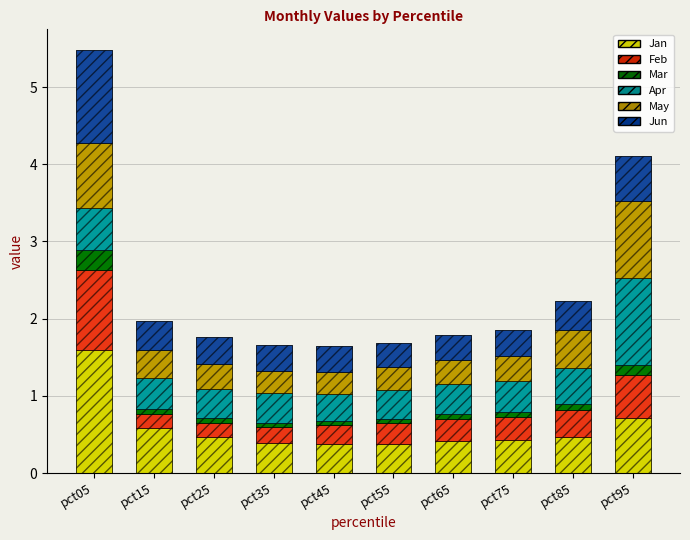

What is the difference between the Feb values at pct25 and pct75?

0.1